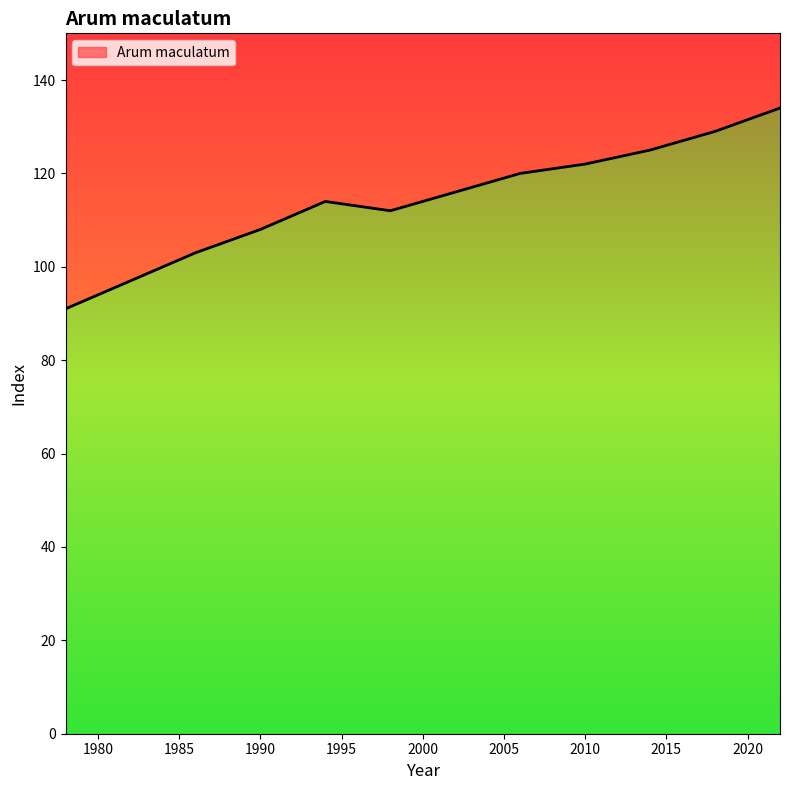

What is the change in value from 1998 to 2014?

+13